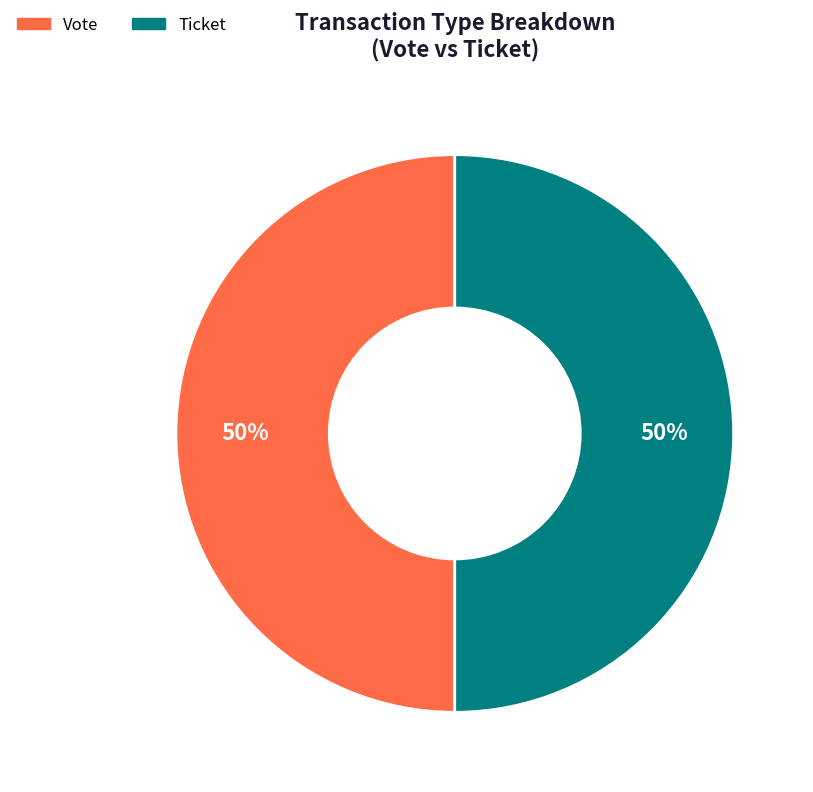

Is the sum of Vote and Ticket greater than half?

Yes